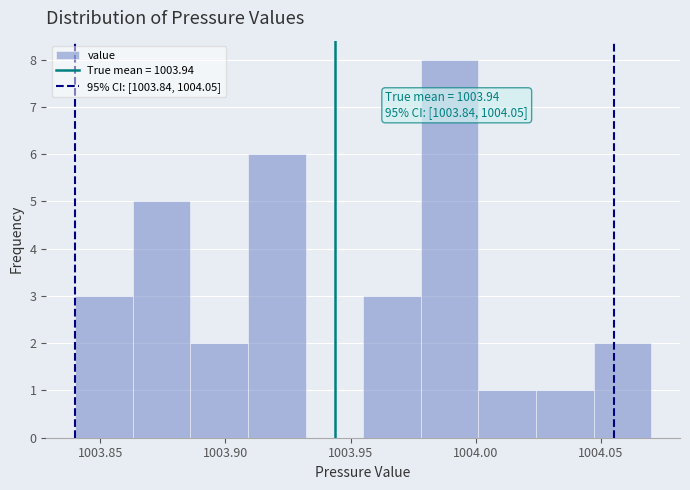

Which range on the x-axis has the tallest bar?

1003.978 to 1004.001